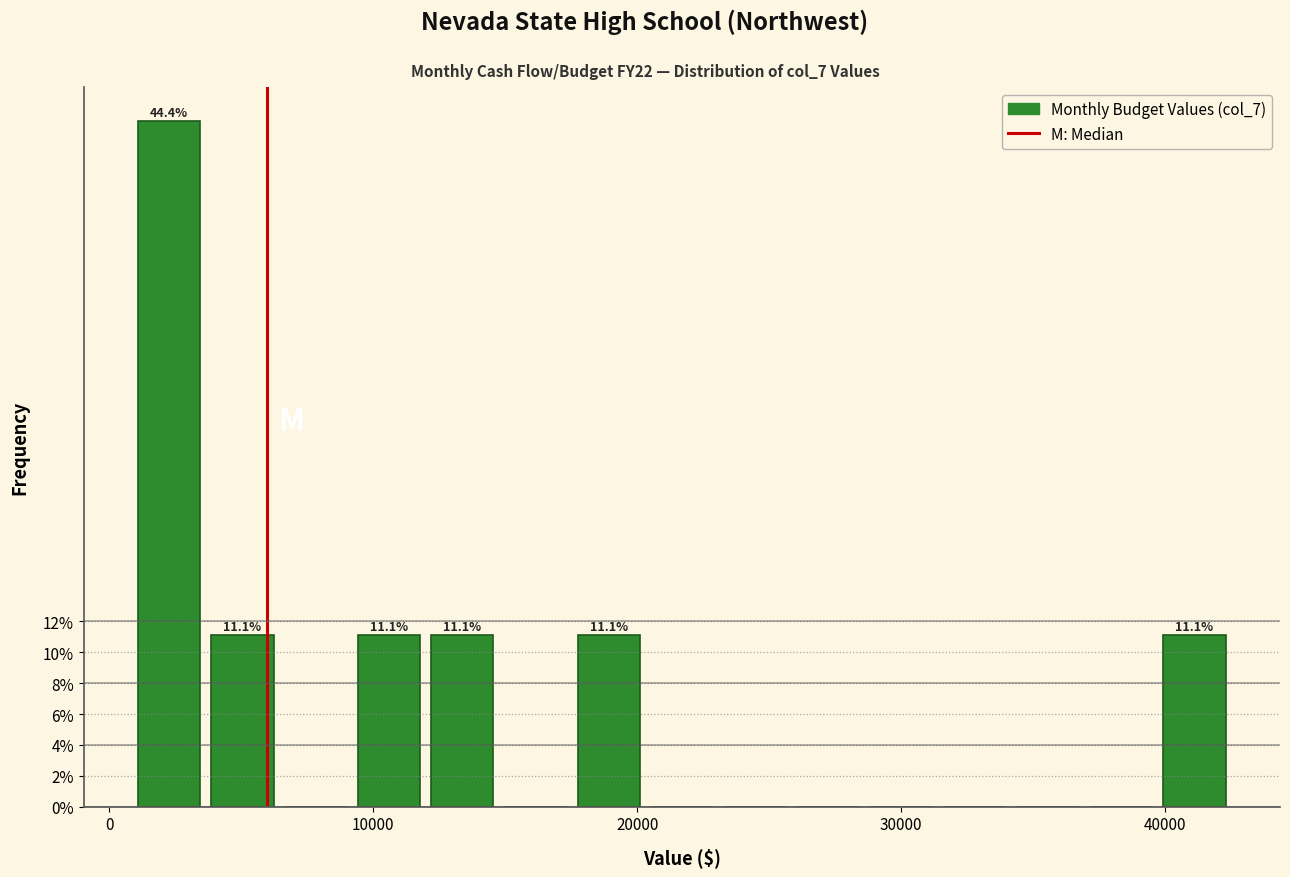

Read against the x-axis, roughly where is the centre of the tallest bar?

2000